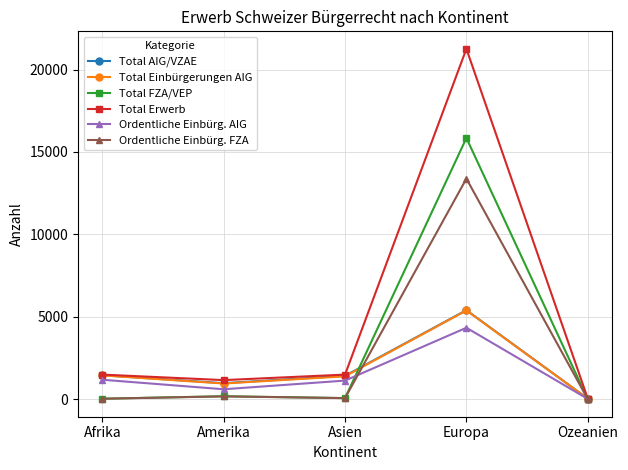

Between Afrika and Ozeanien, which series saw the biggest shift?

Total Erwerb